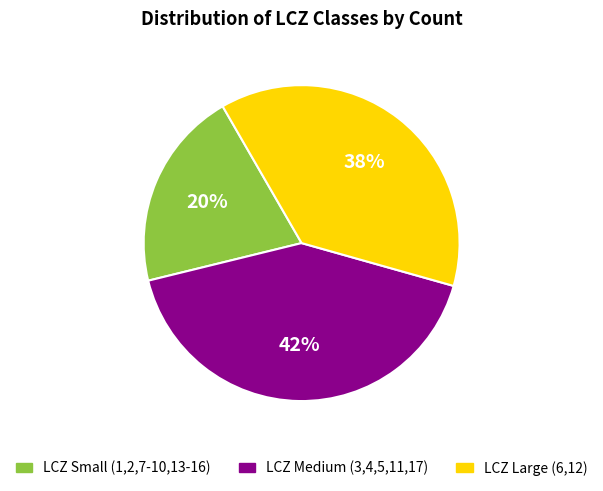

Is there any slice that represents more than half of the pie?

No